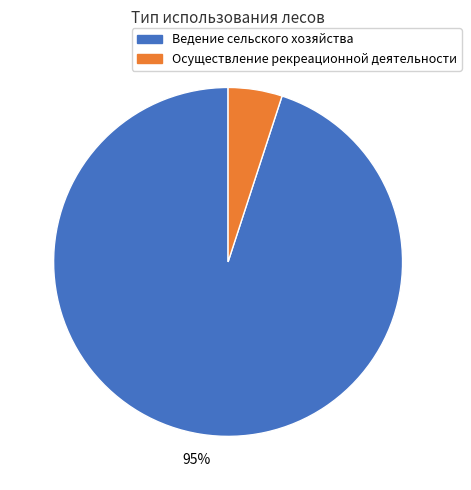

To the nearest percent, what portion does Осуществление рекреационной деятельности represent?

5%